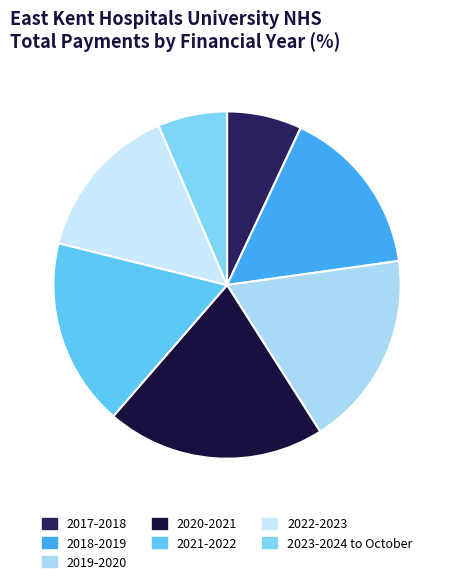

Count the number of slices in the pie.

7